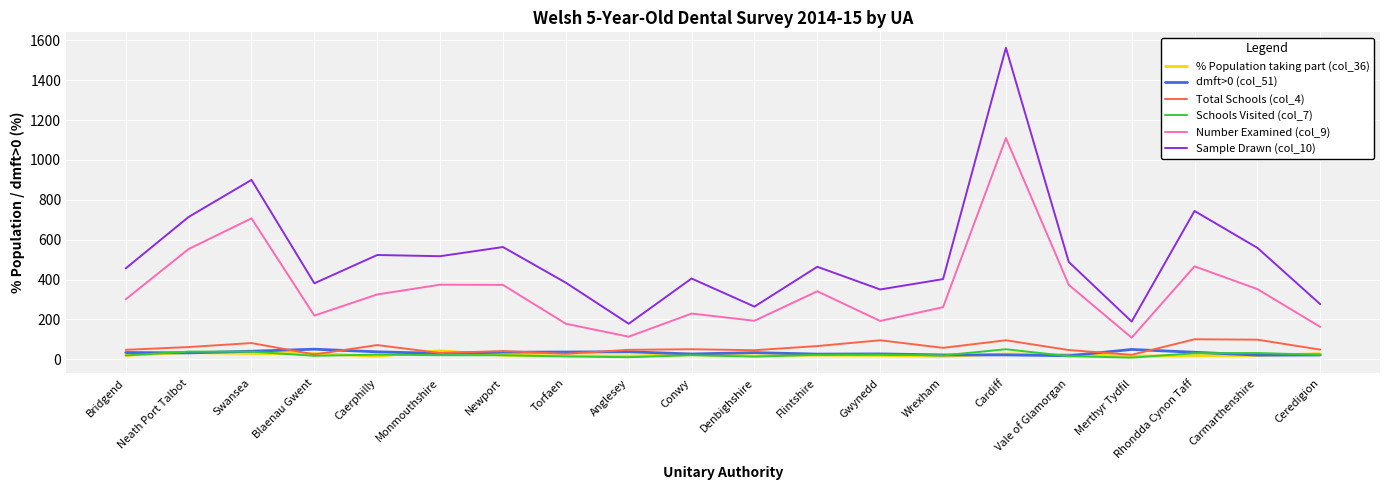

How many series are shown in this chart?

6